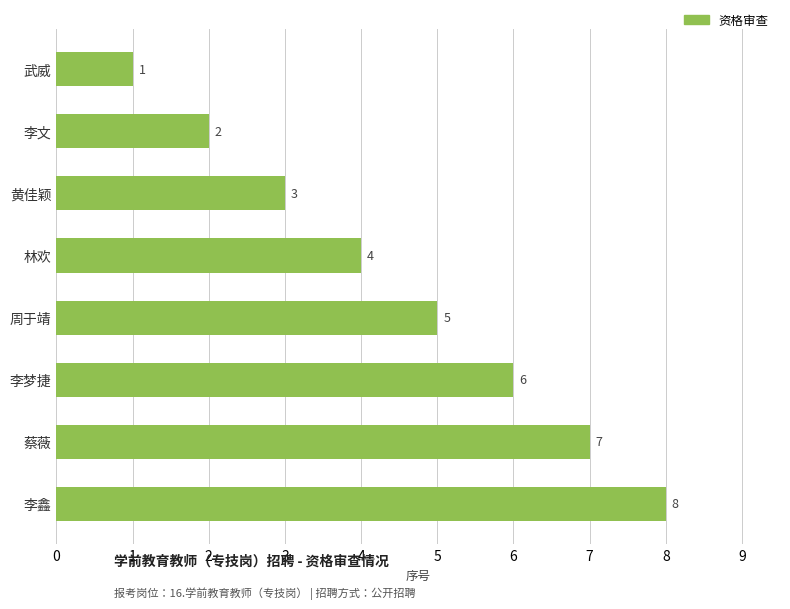

What is the label of the 1st bar from the top?

武威